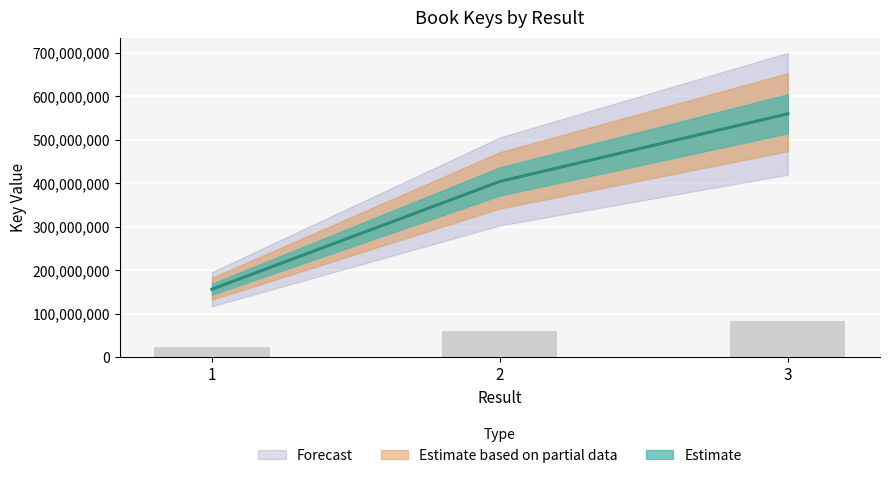

Is it true that the value at 1 is 44270314?

False